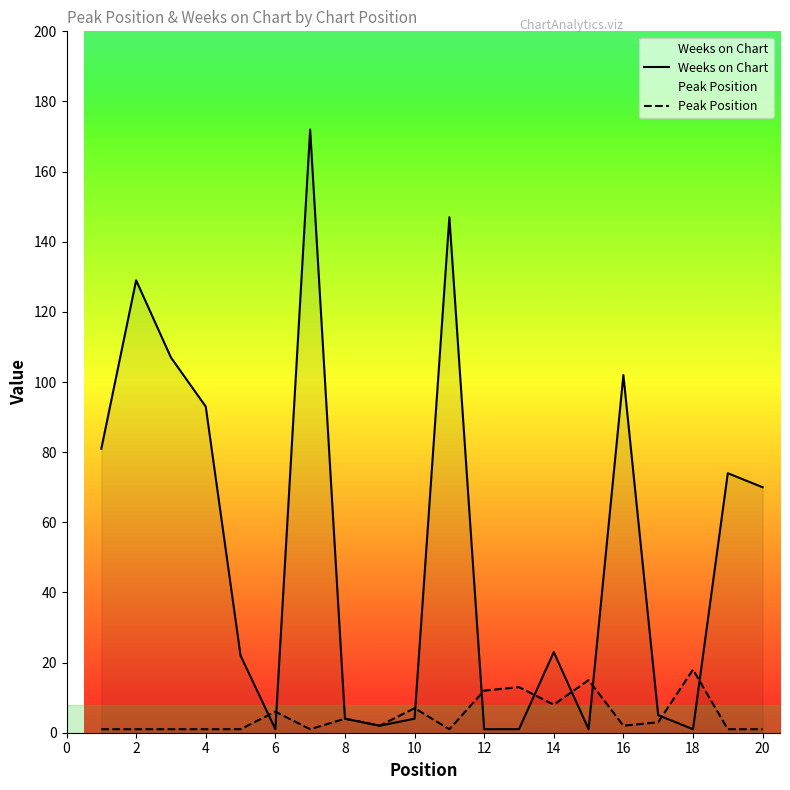

Does the chart display data point markers on the line(s)?

No